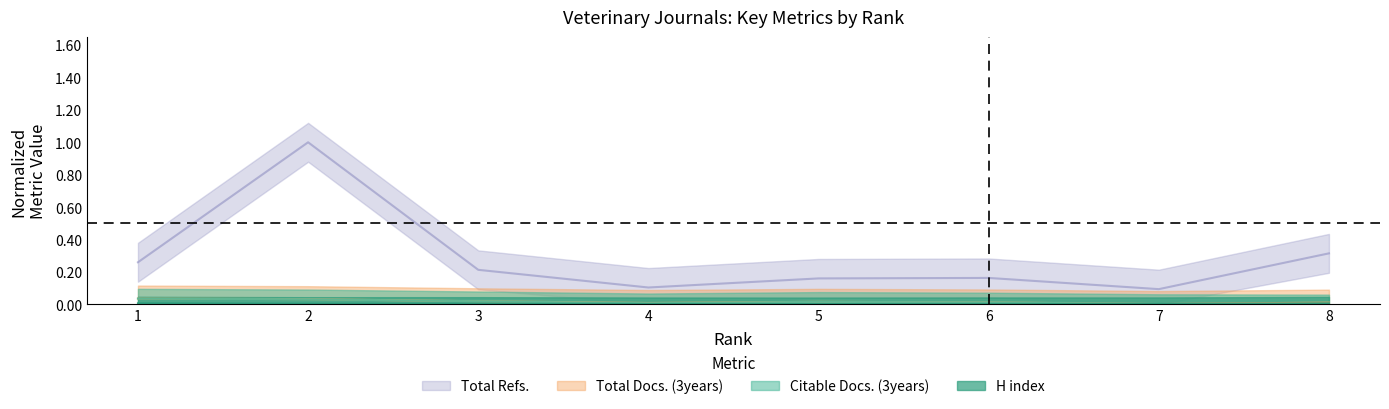

Rank the series by their maximum value, from lowest to highest.

H index, Citable Docs. (3years), Total Docs. (3years), Total Refs.